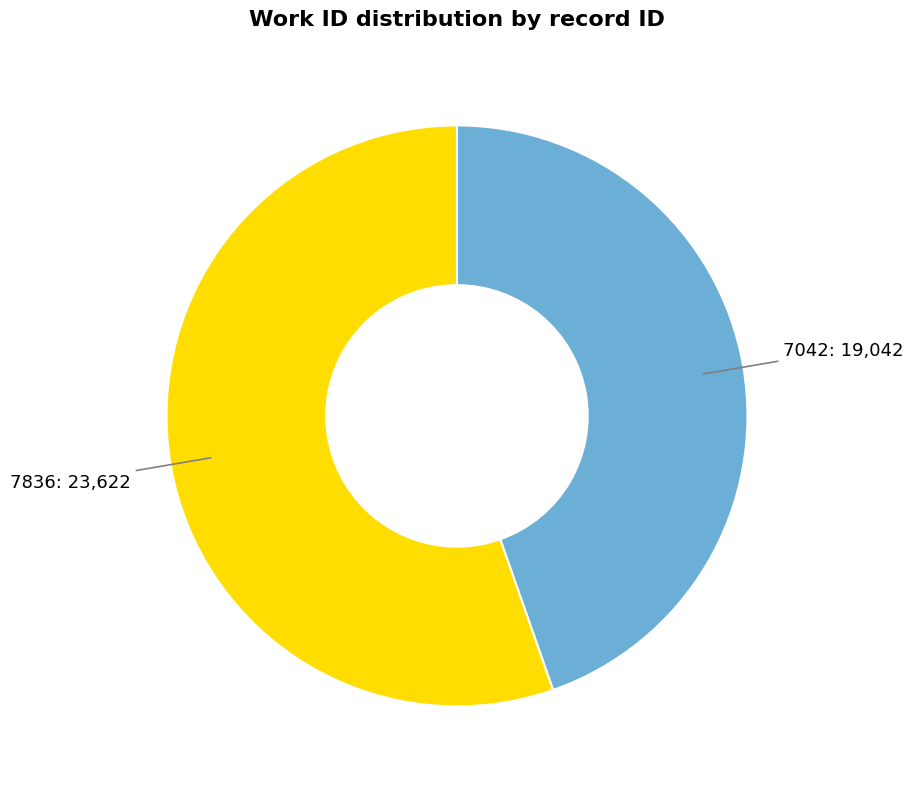

Does any single category account for the majority?

Yes